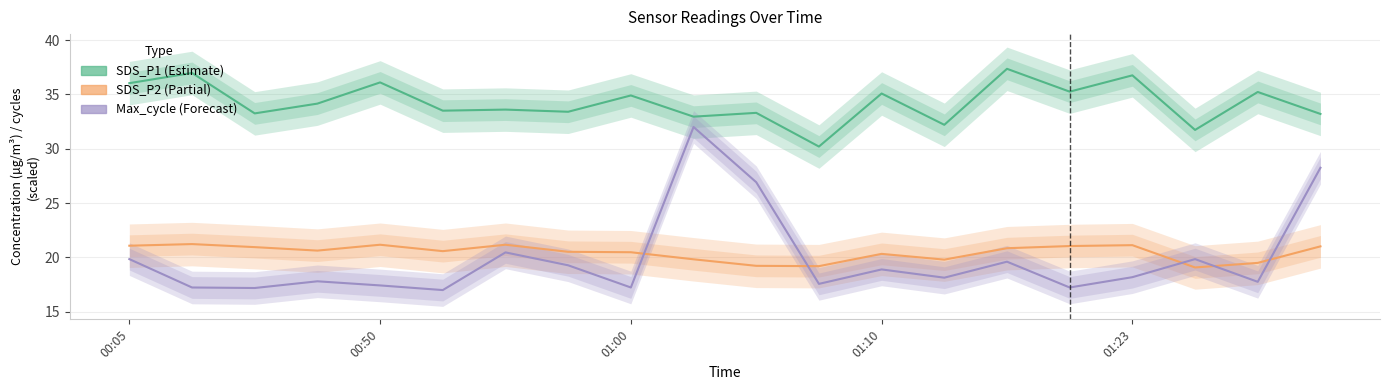

At how many categories does at least one series exceed 26?

20